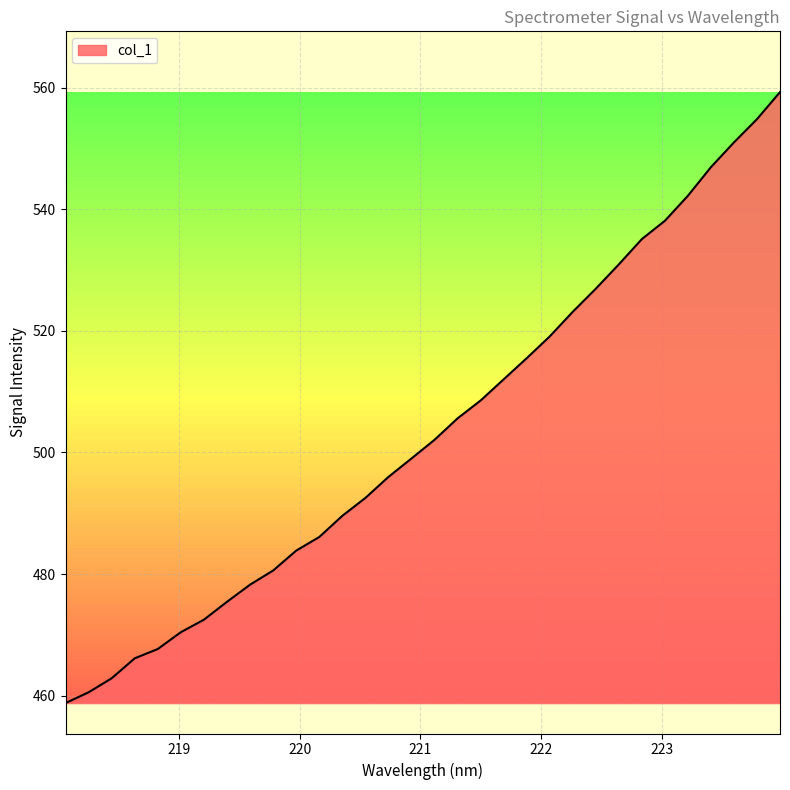

What is the greatest value displayed?

559.2